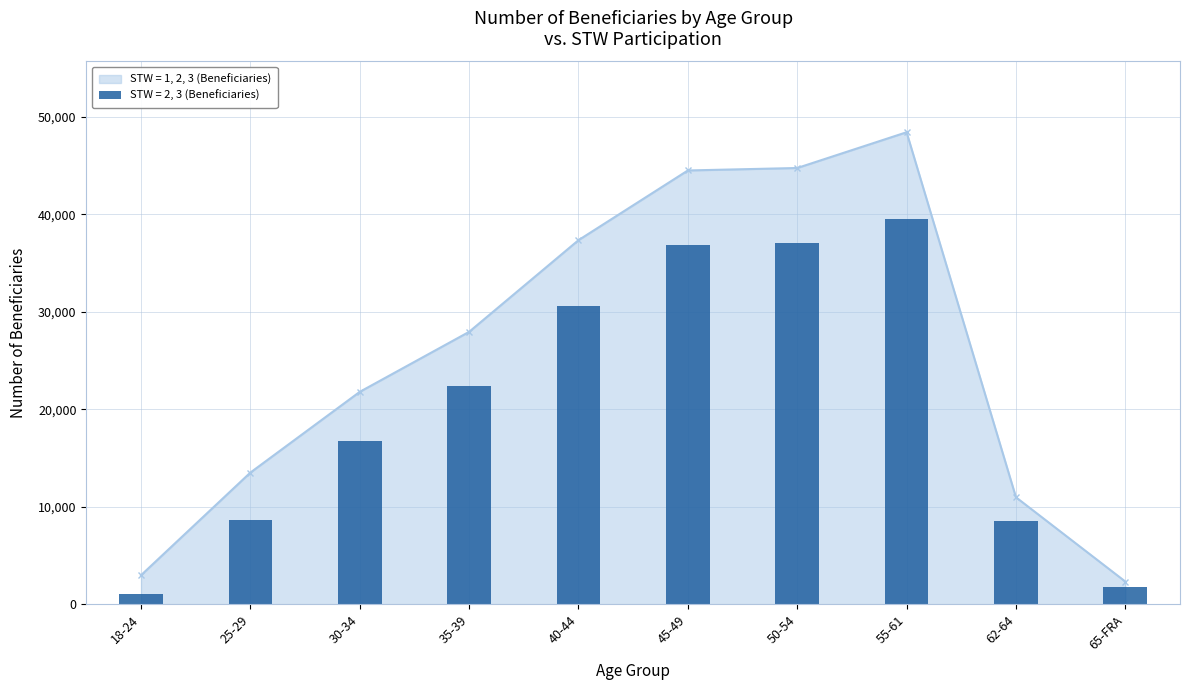

What is the sum of all STW = 2, 3 (Beneficiaries) values?

203192